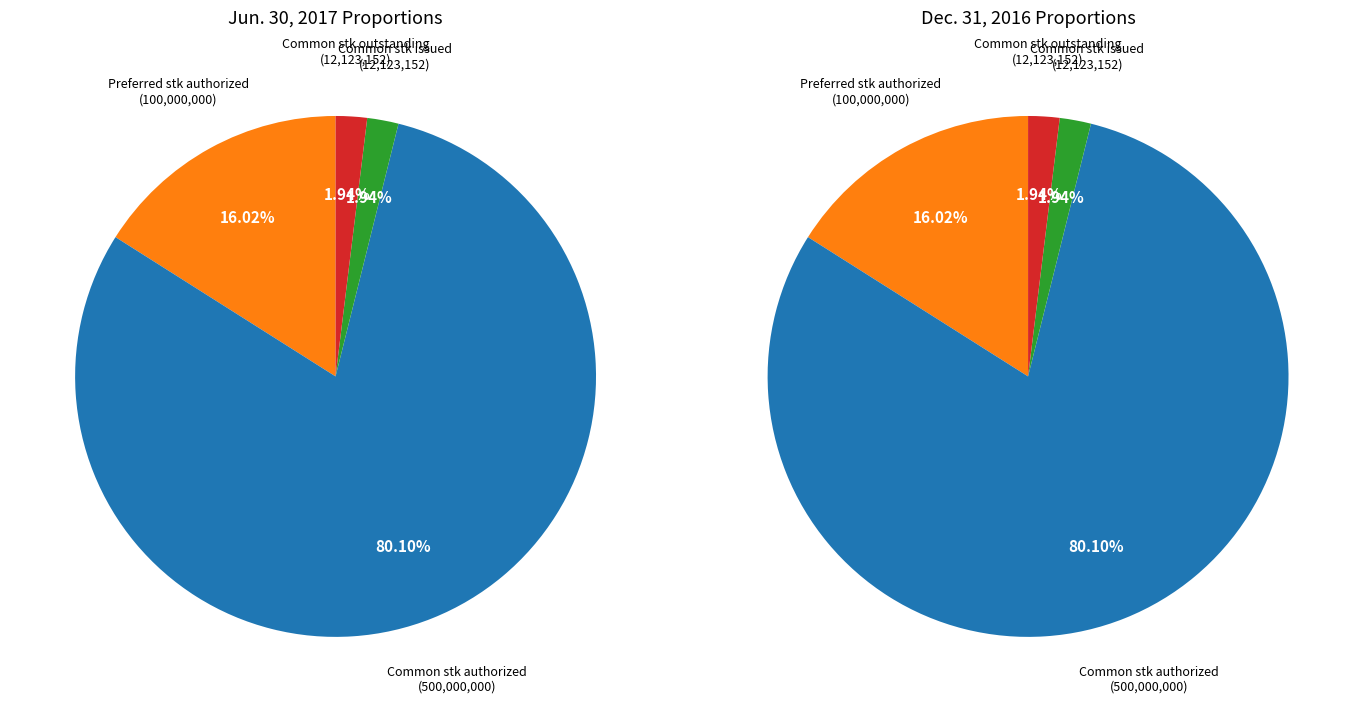

To the nearest percent, what percentage of the pie is Common stock shares authorized?

80%